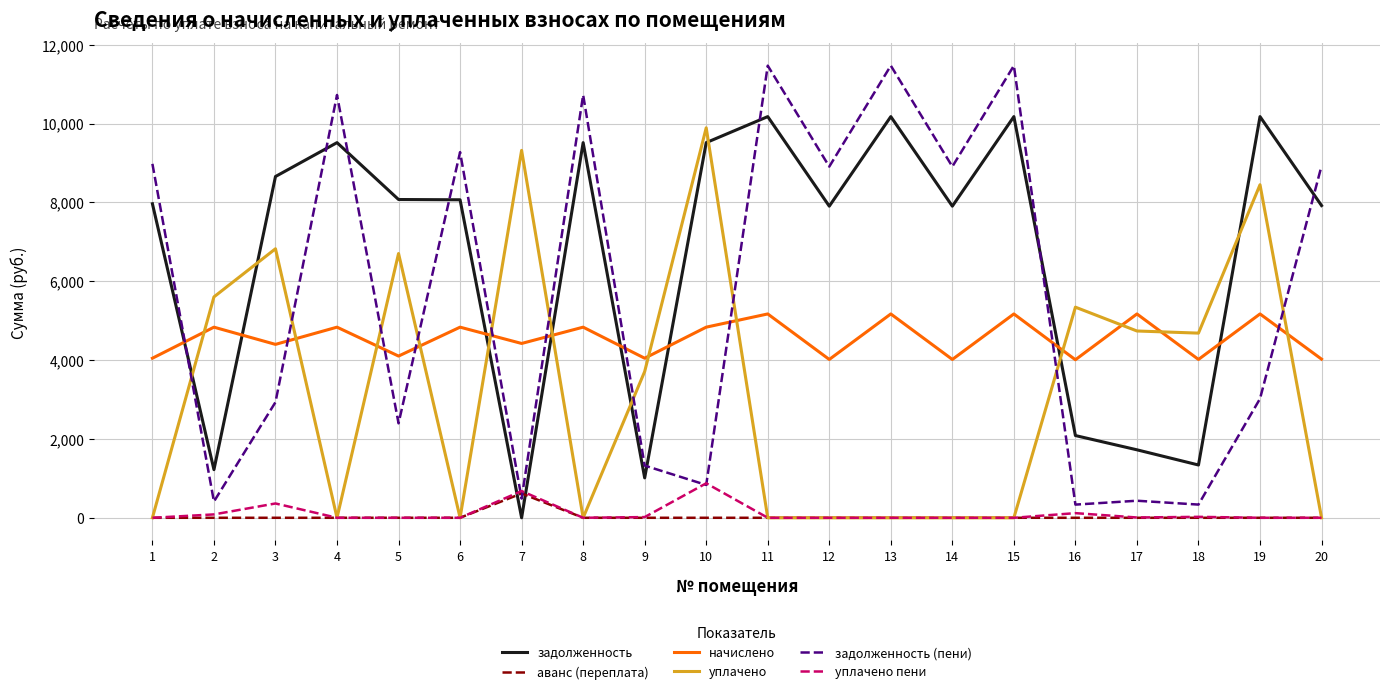

Count the number of data series in this chart.

6